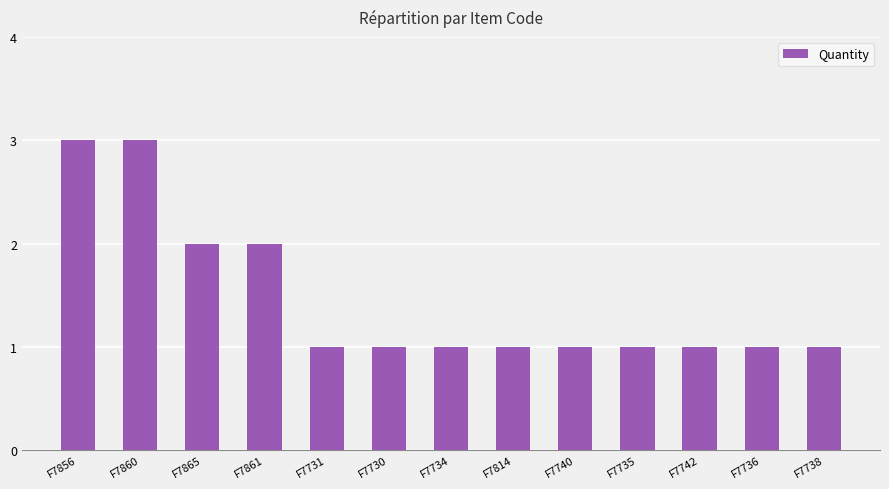

Reading right to left, extract all data points from this chart.

1	1	1	1	1	1	1	1	1	2	2	3	3